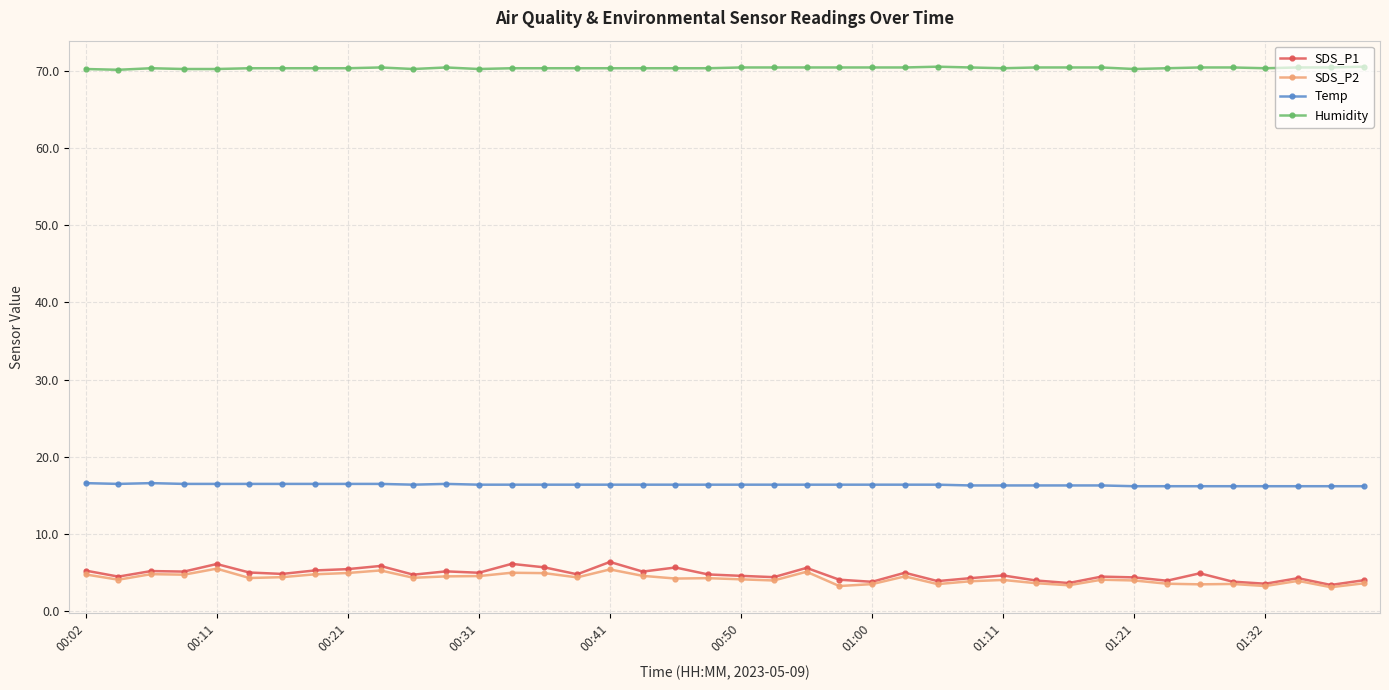

Which series has the widest spread of values?

SDS_P1